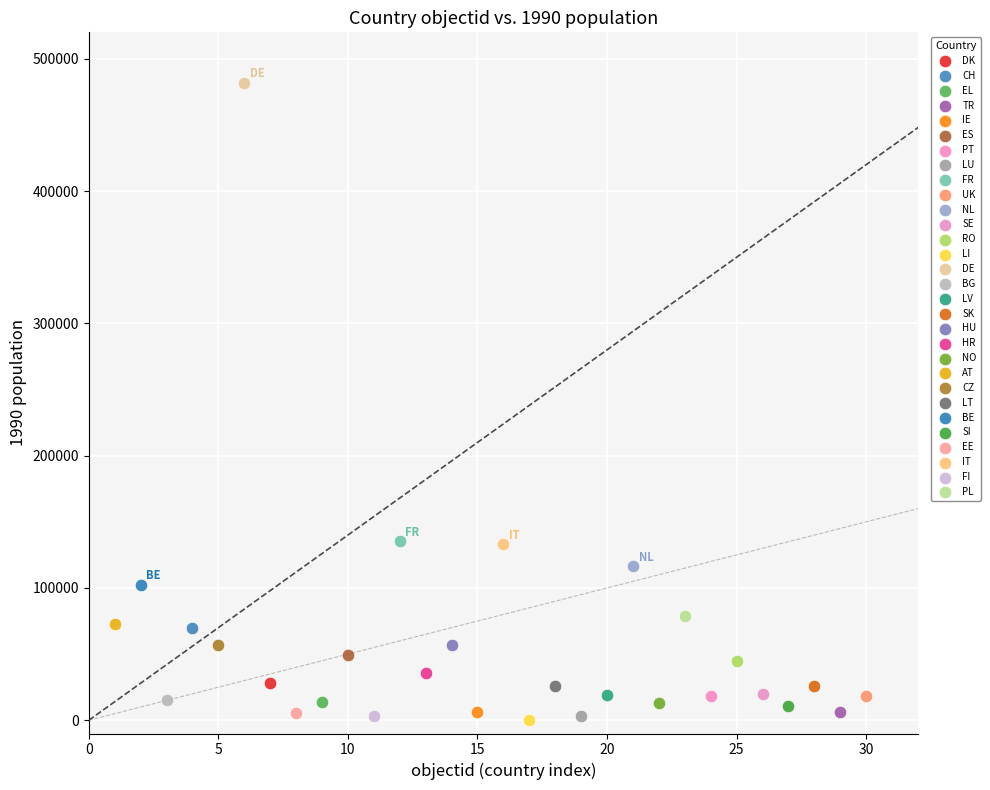

Which series contains the highest Y value?

DE